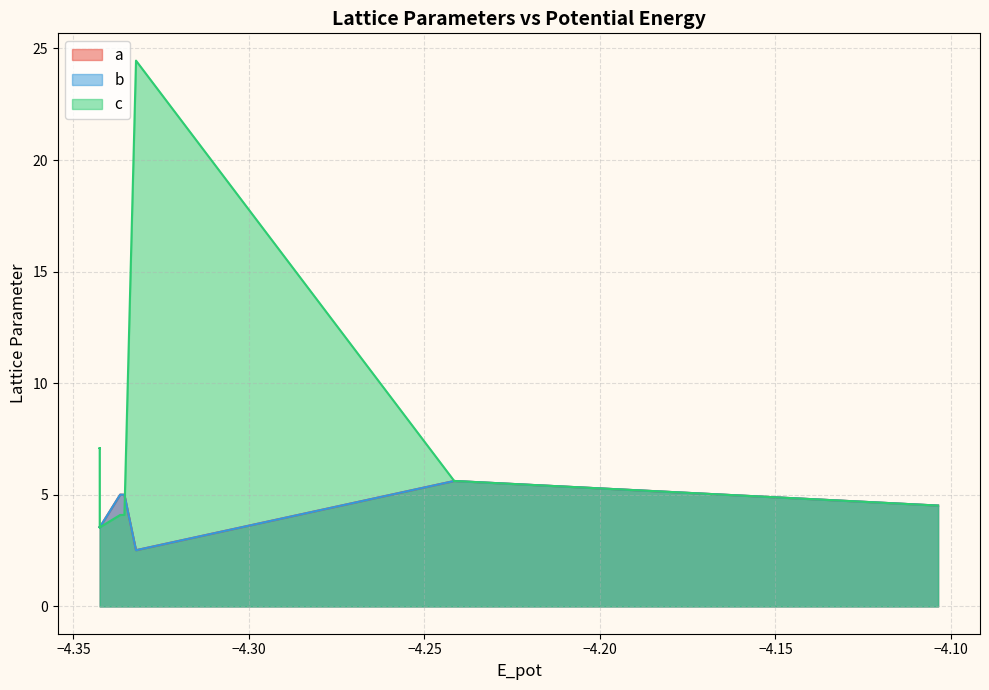

Is it true that b equals 6.2 at 14?

False